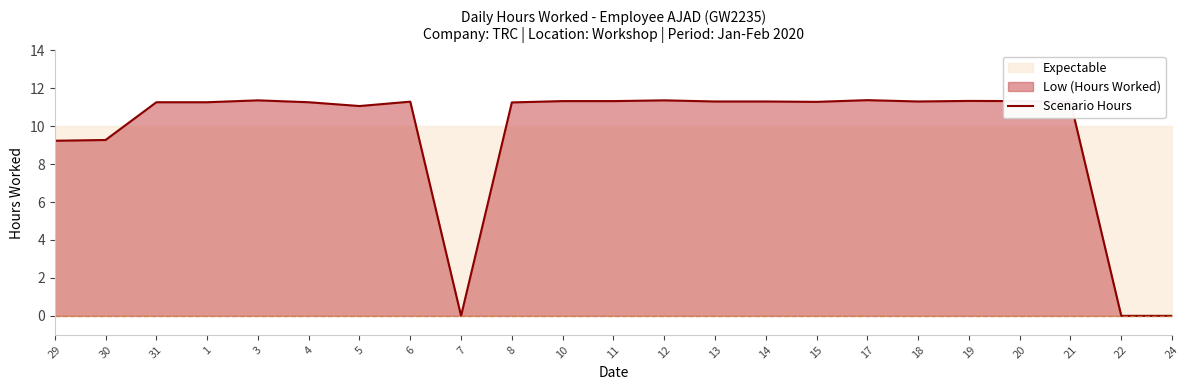

Reading left to right, transcribe all the data shown in this chart.

9.2	9.3	11.3	11.3	11.4	11.3	11.1	11.3	0.0	11.2	11.3	11.3	11.4	11.3	11.3	11.3	11.4	11.3	11.3	11.3	11.3	0.0	0.0